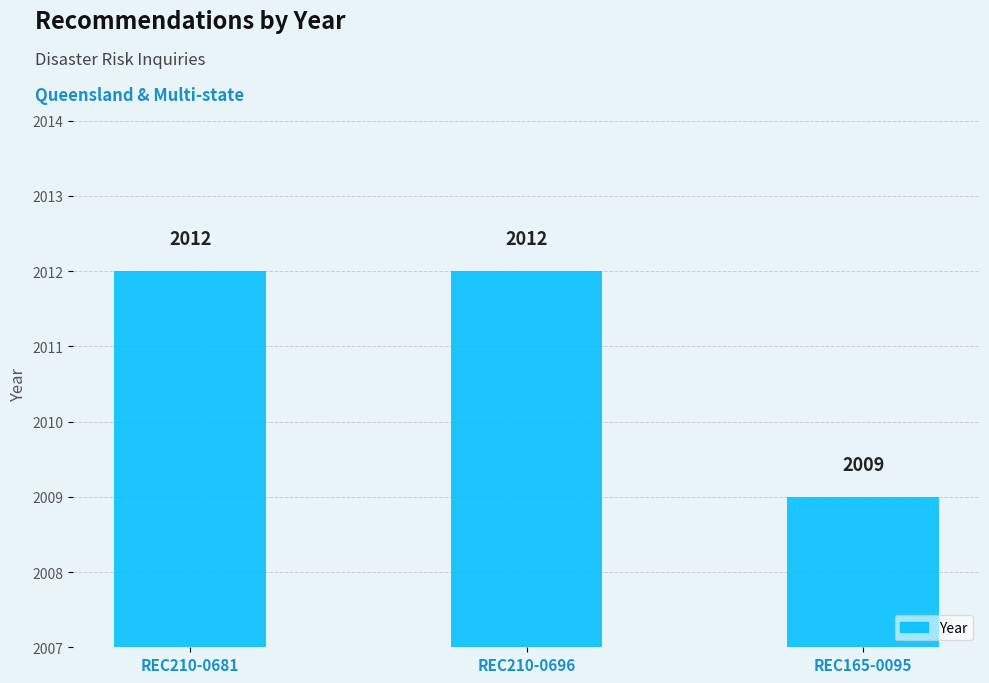

Reading left to right, what are all the values shown in this chart?

2012	2012	2009